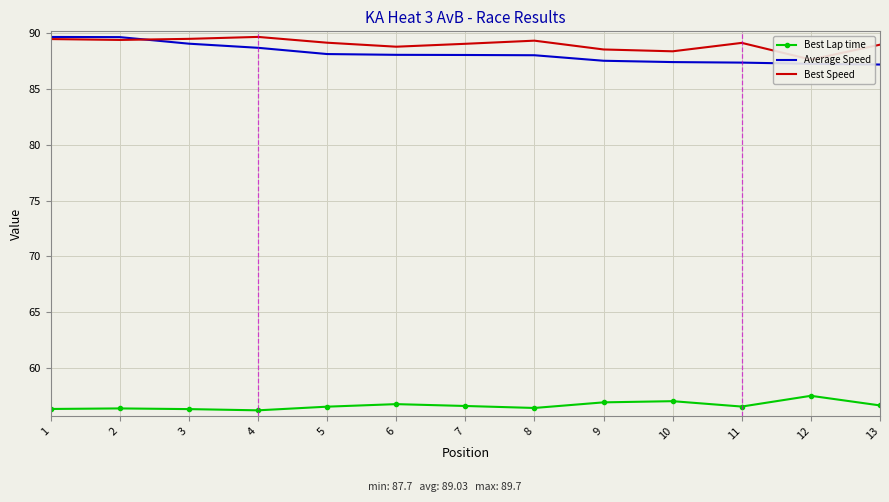

How many values in the Best Speed series are below 89?

5